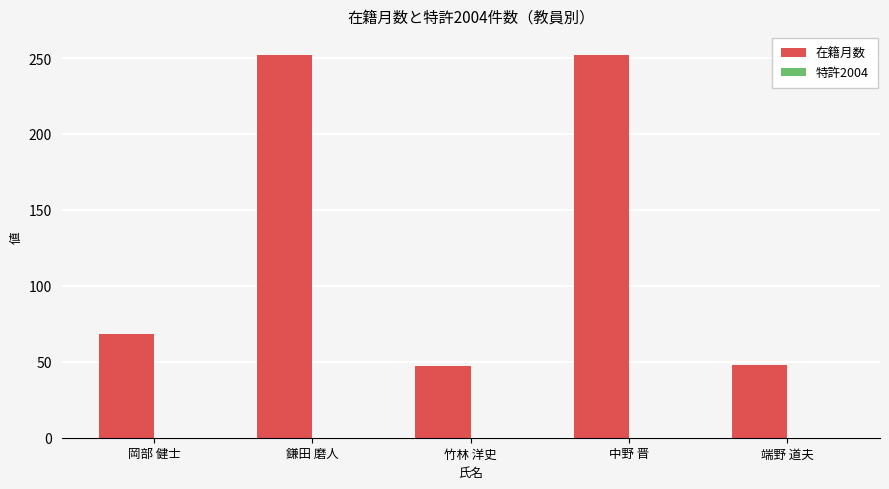

What position from the right is 端野 道夫?

1